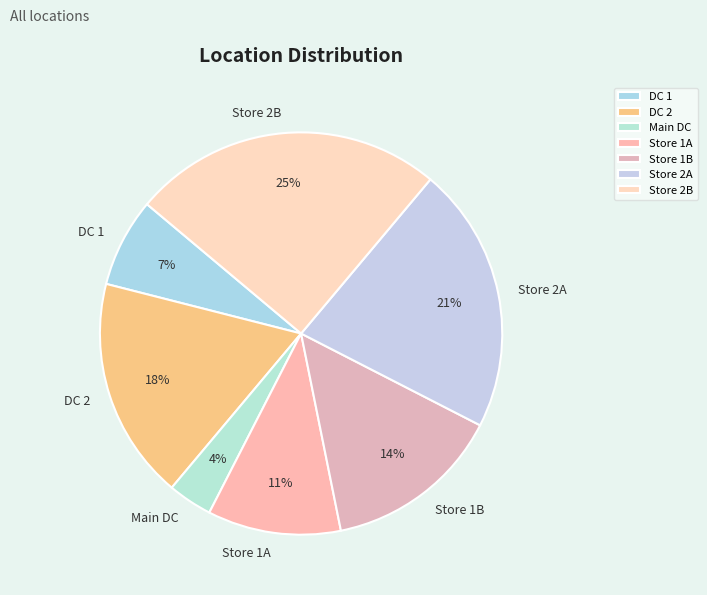

Is DC 2 the majority of the pie?

No